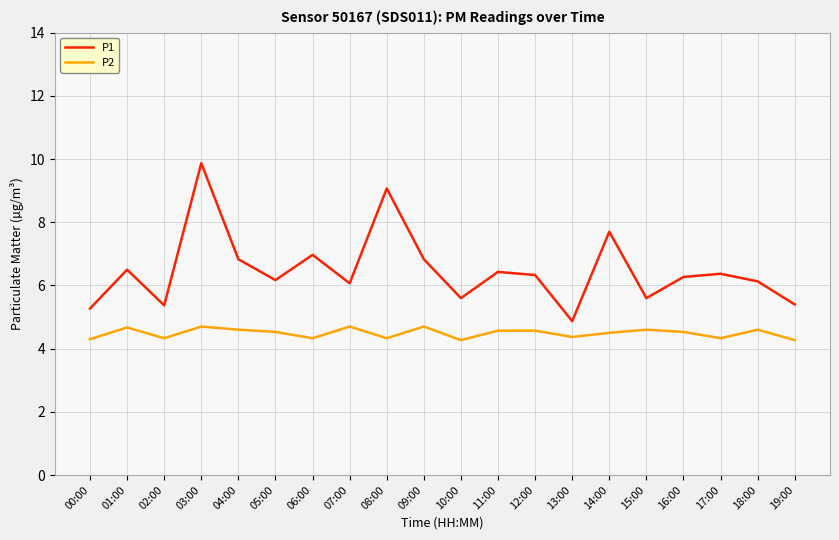

True or false: P1 and P2 intersect in this chart.

False